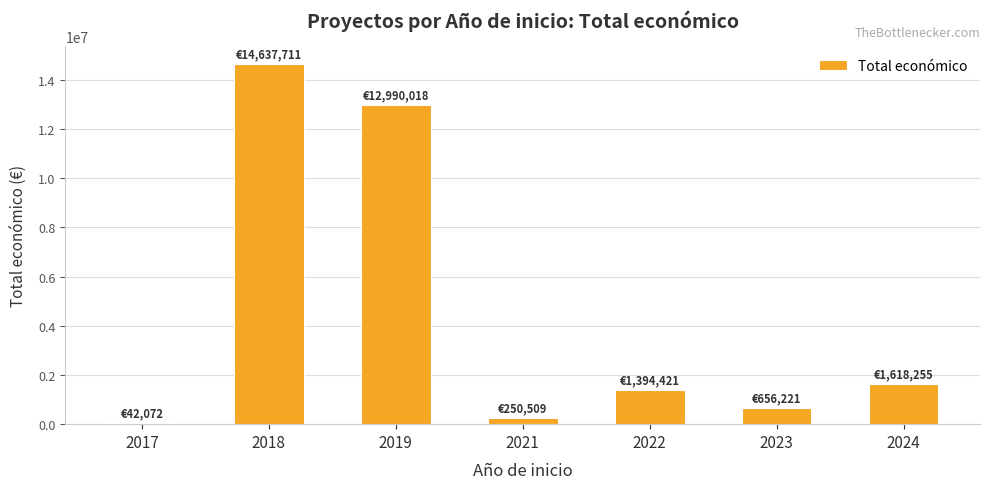

What is the sum of all values?

31589207